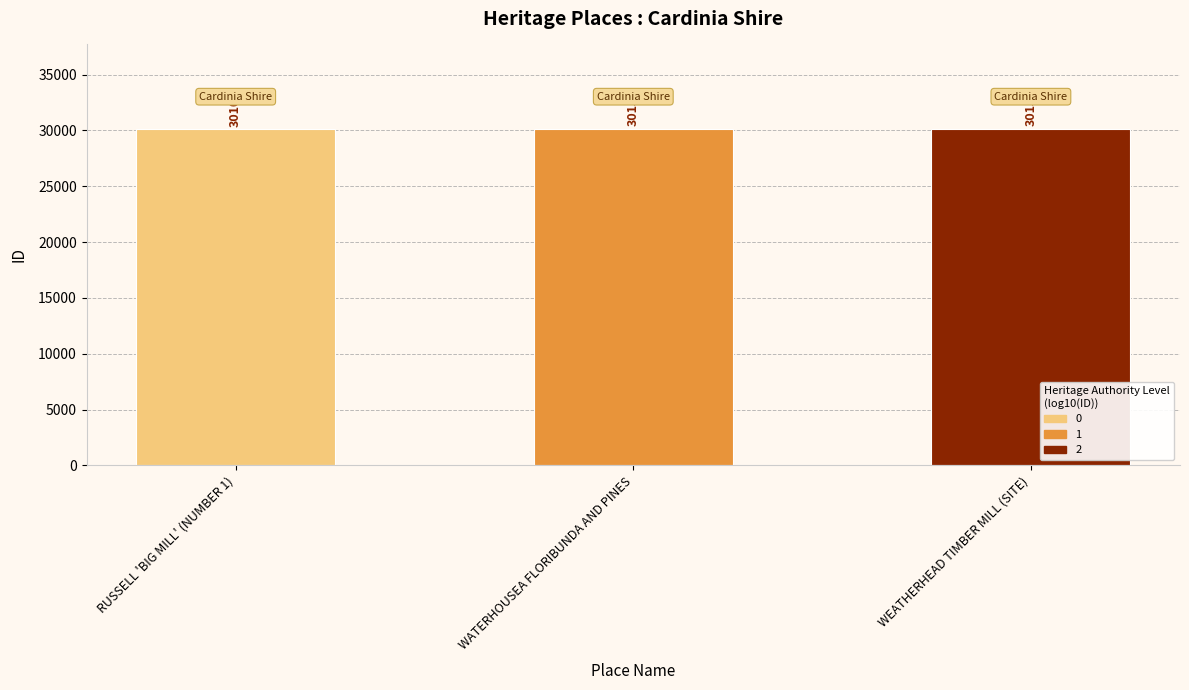

What is the approximate value at WATERHOUSEA FLORIBUNDA AND PINES?

30157